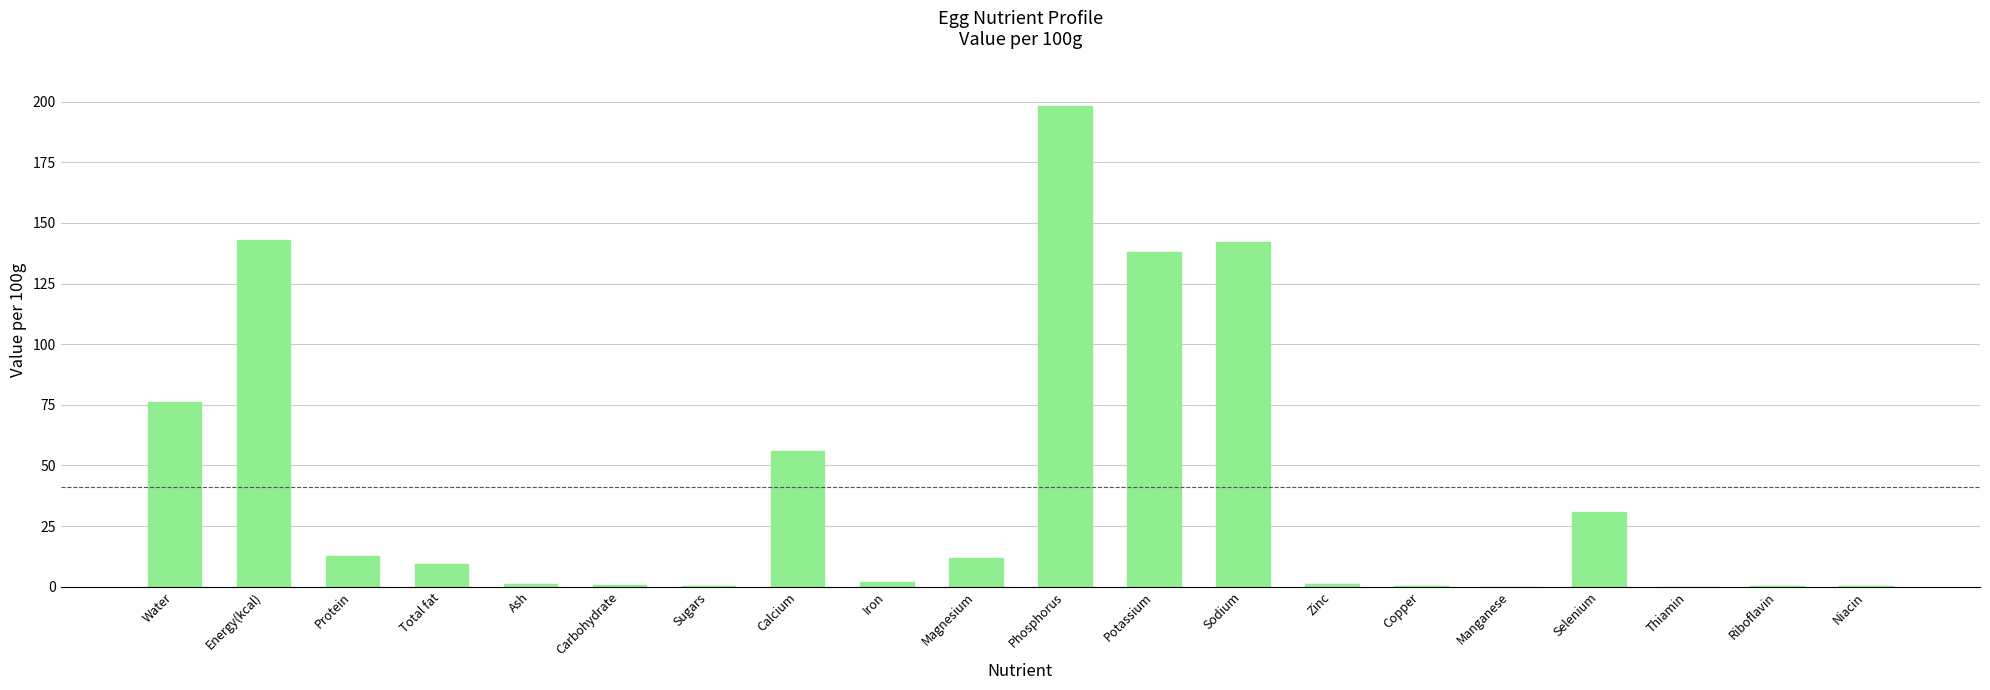

What is the sum of all values?

823.8